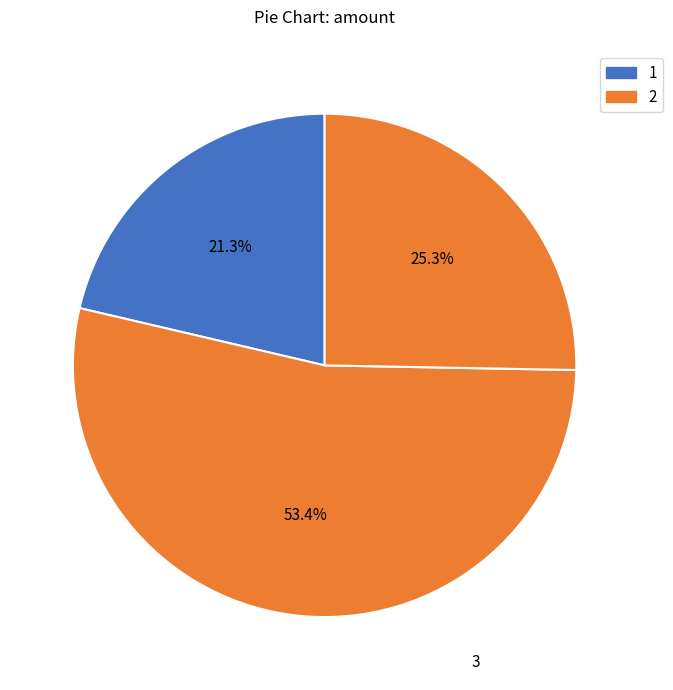

Rank the categories by value from highest to lowest.

2, 3, 1